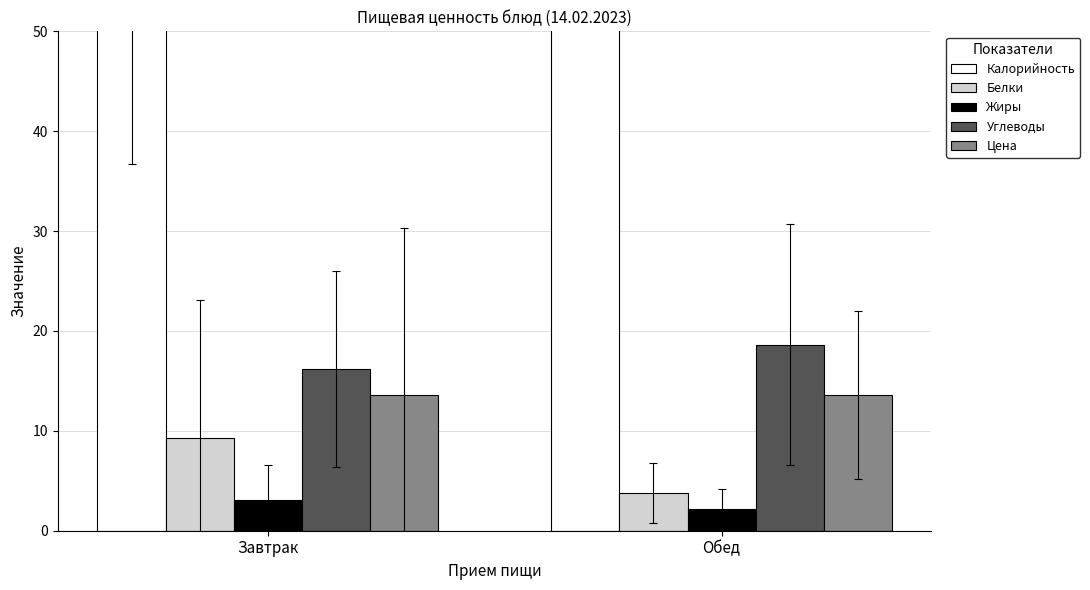

Are the bars horizontal?

No